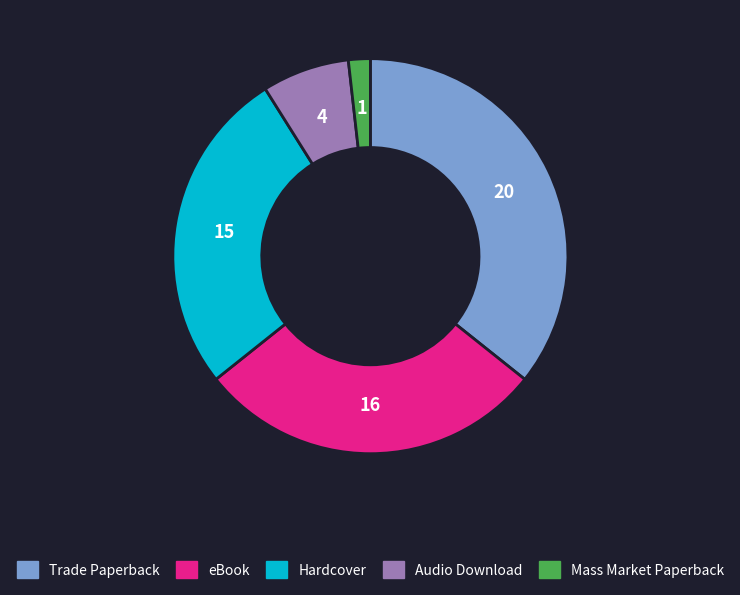

Does any single category account for the majority?

No